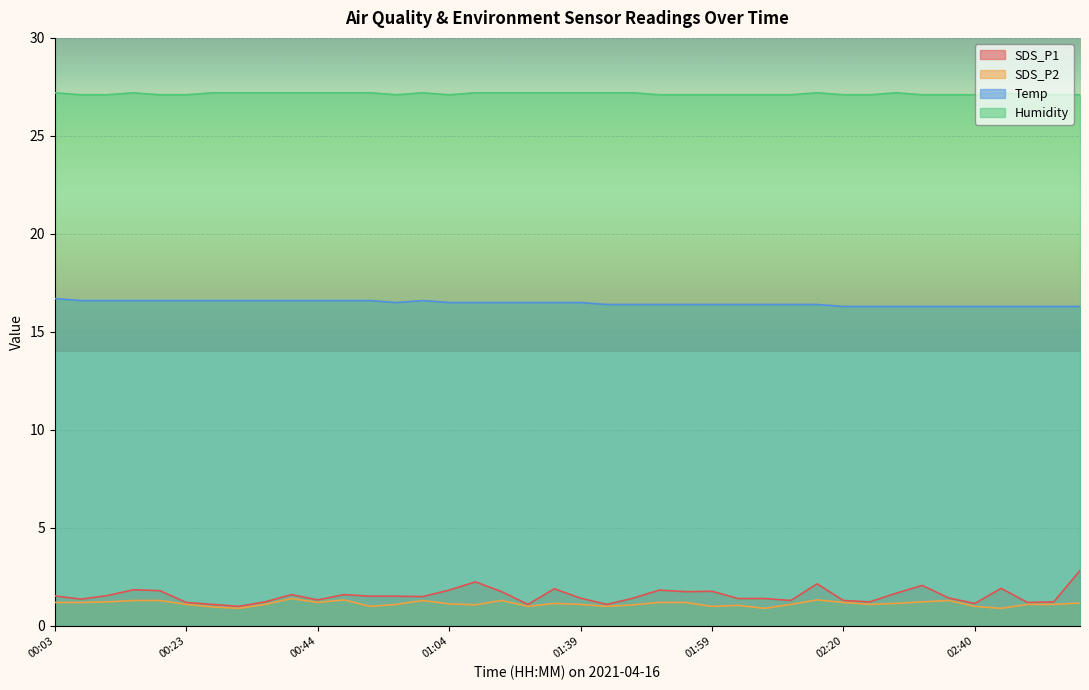

What position from the left is 01:43?

22